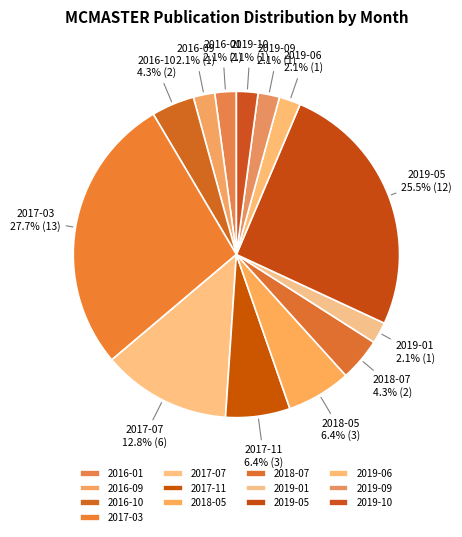

Which slice is the largest?

2017-03